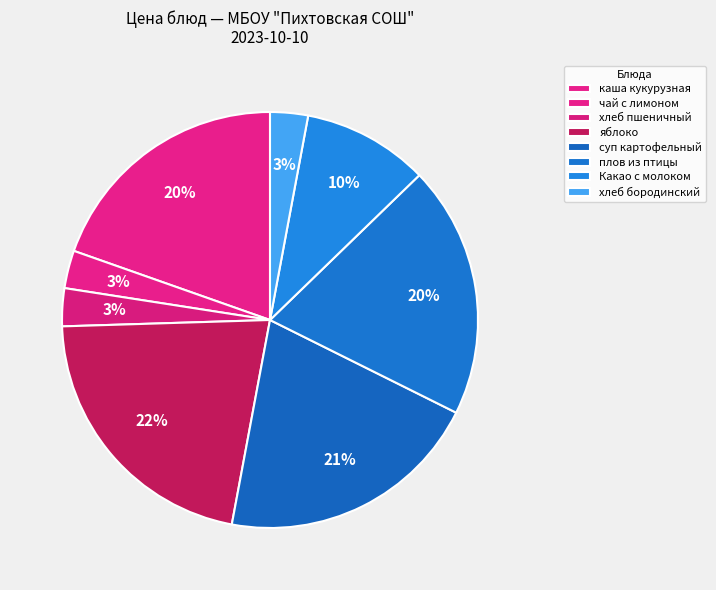

Does хлеб бородинский account for over 50% of the chart?

No